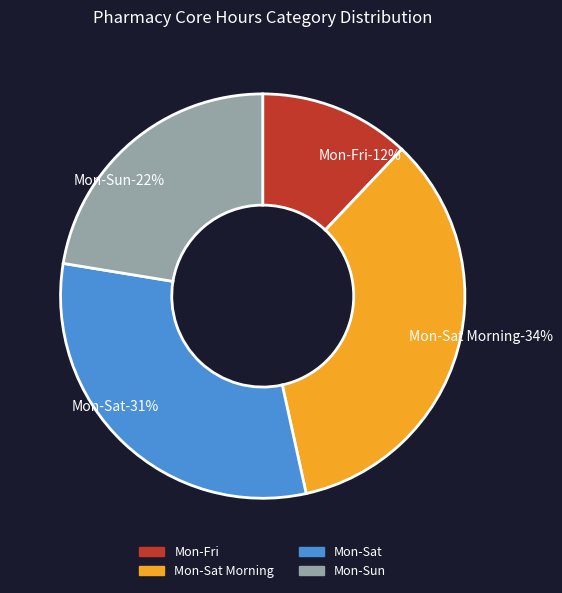

Which slice is the largest?

Mon_Sat_Morning